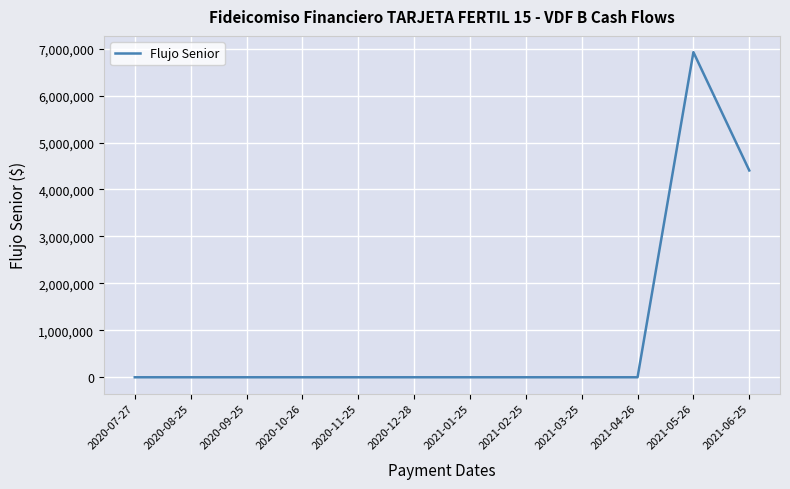

The chart shows a value of 0 at 2020-07-27. True or false?

True